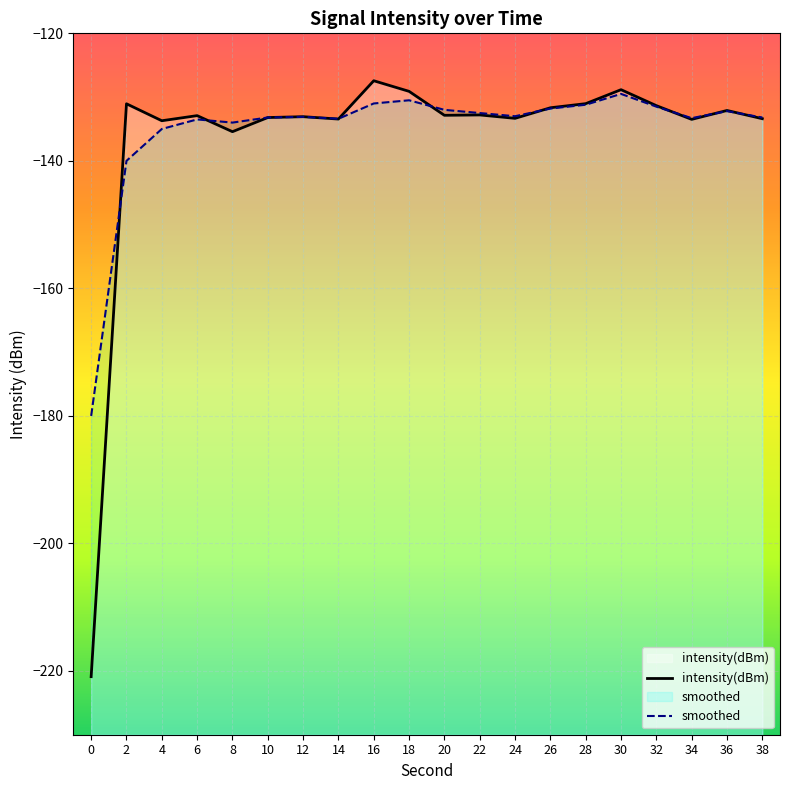

Which series changed the most between 0 and 22?

intensity(dBm)